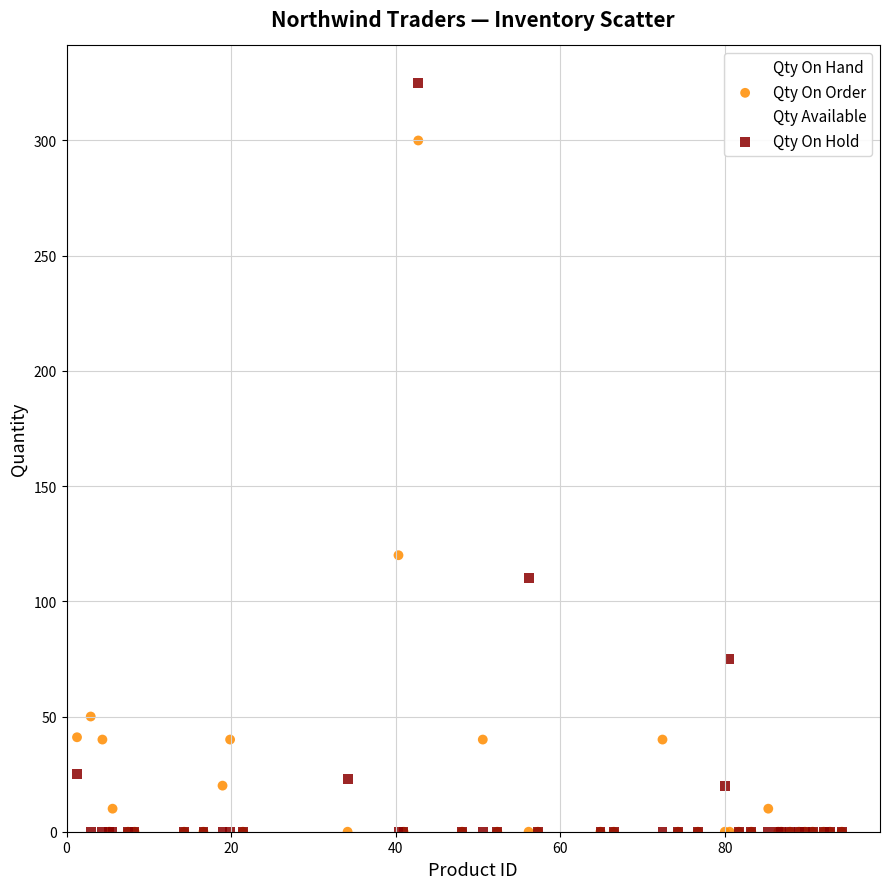

What are all the series names shown in the legend?

Qty On Hand, Qty On Order, Qty Available, Qty On Hold